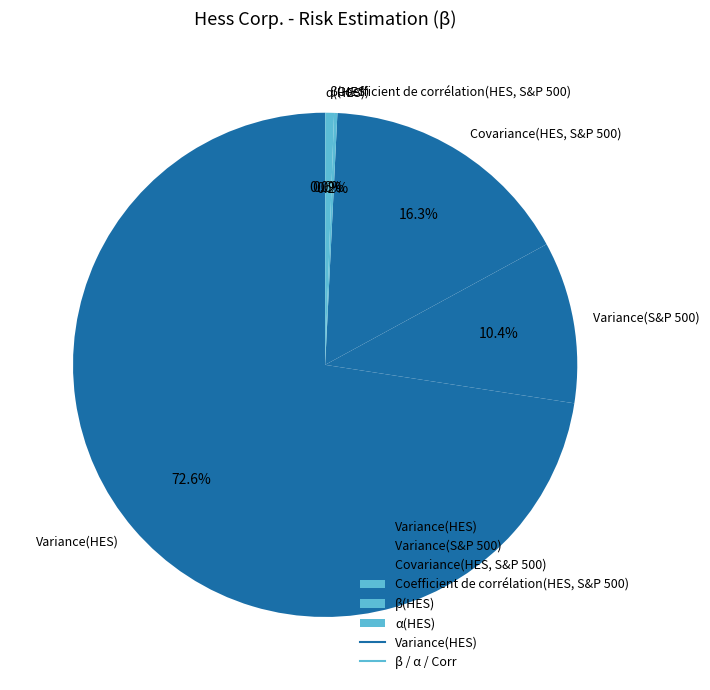

Does any single category account for the majority?

Yes